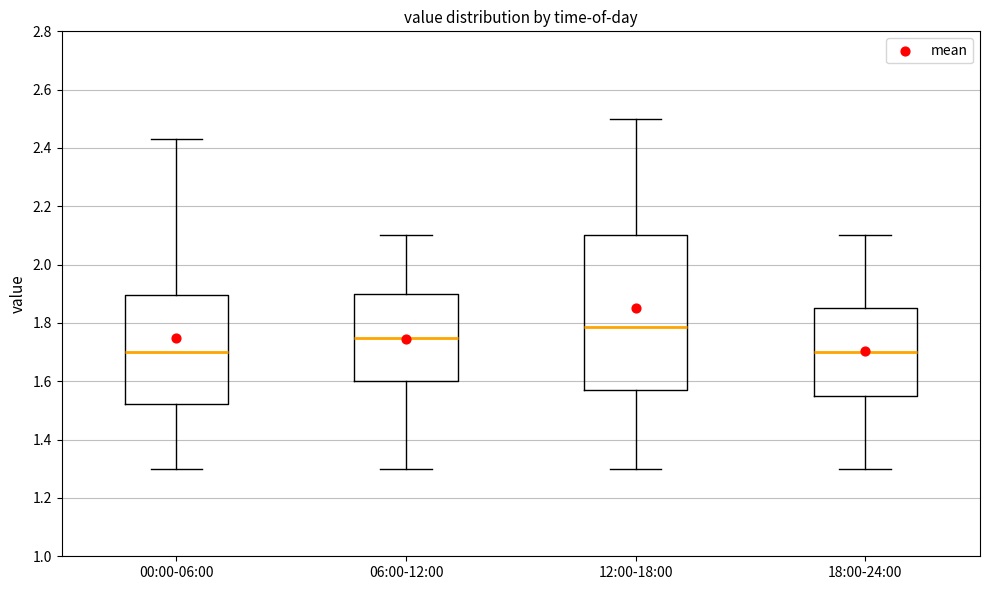

Where does the upper whisker of the box for 06:00-12:00 end on the y-axis? The values are not printed on the chart, so give them approximately, as read against the axis.

2.10